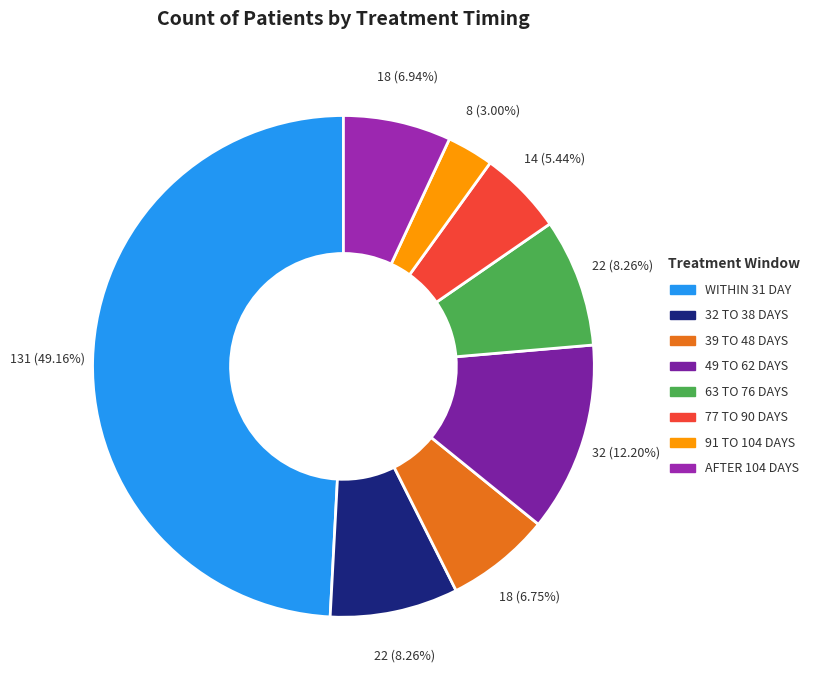

How many slices are in this pie chart?

8